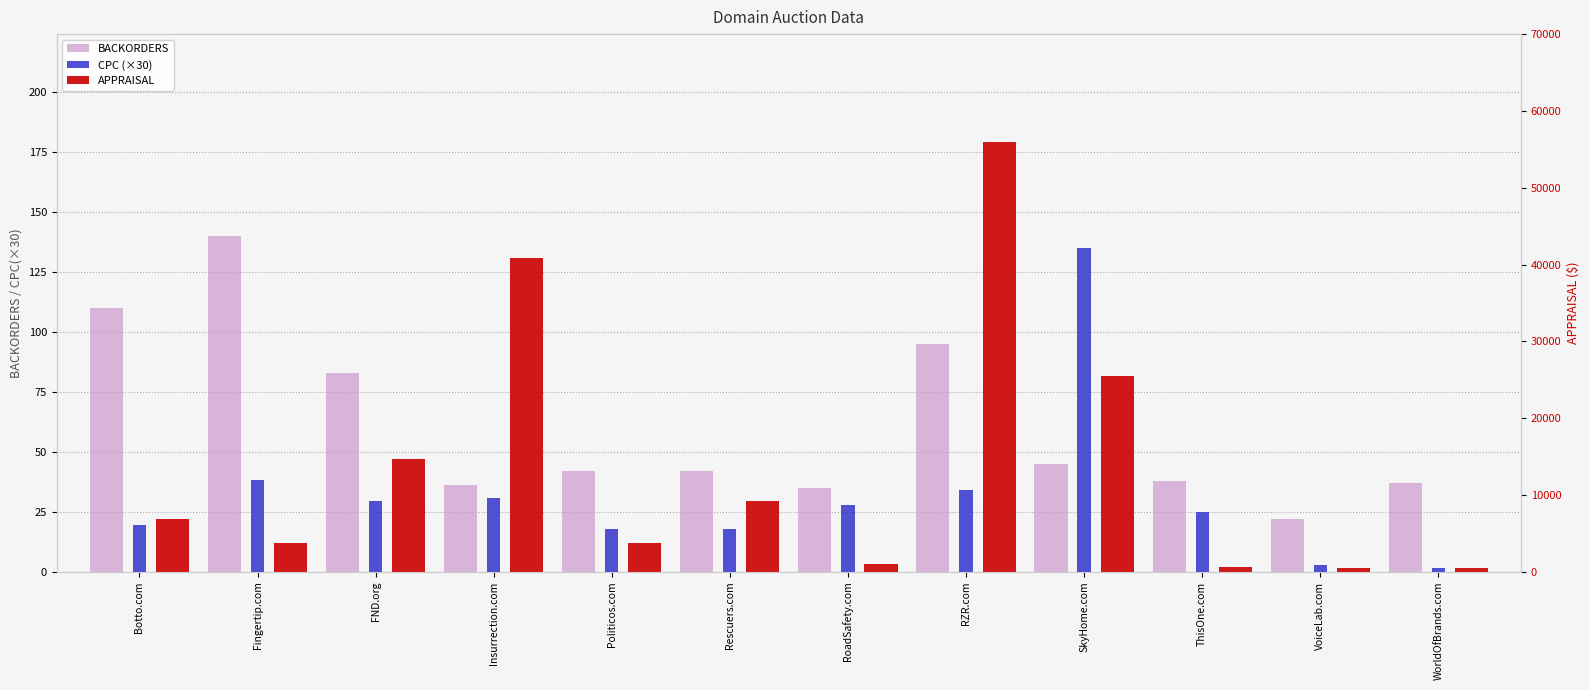

The BACKORDERS series shows 27.0 at Rescuers.com. True or false?

False